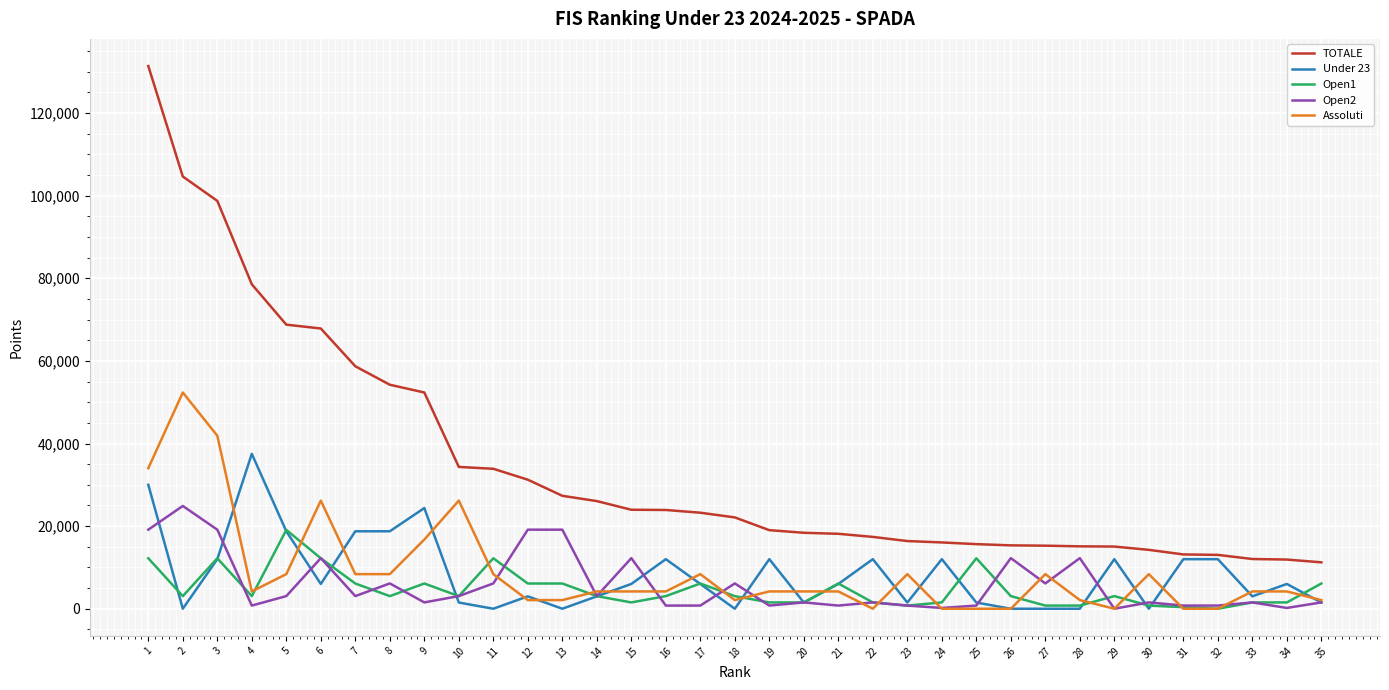

Which series has the largest range (max minus min)?

TOTALE